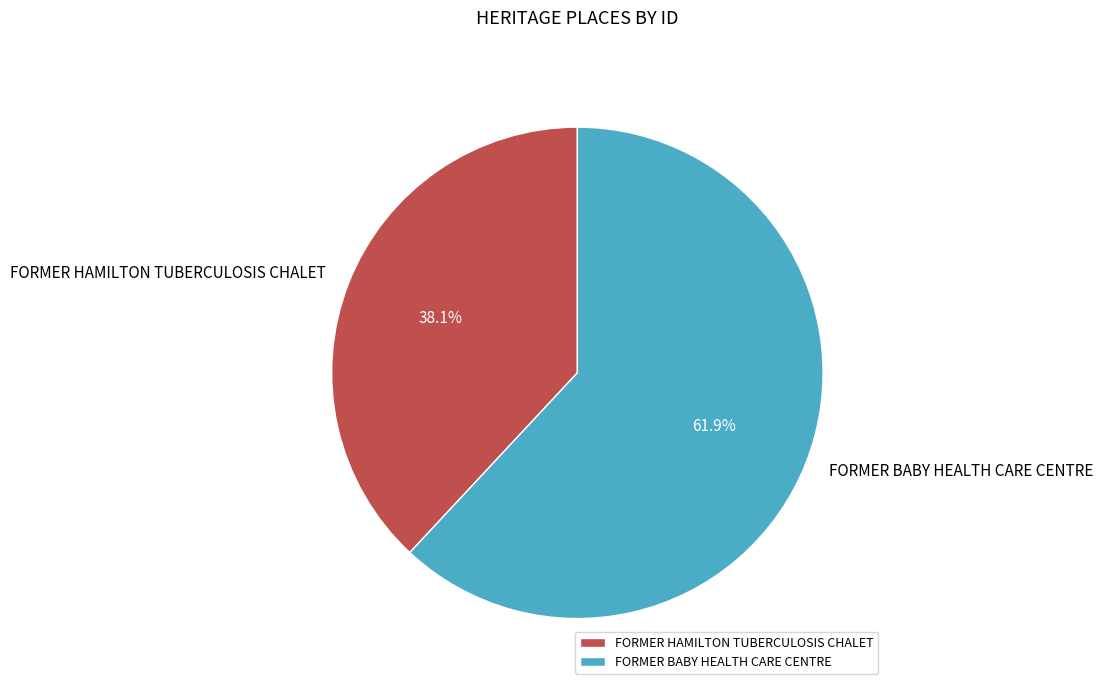

Is it true that FORMER BABY HEALTH CARE CENTRE is 70% of the pie?

False